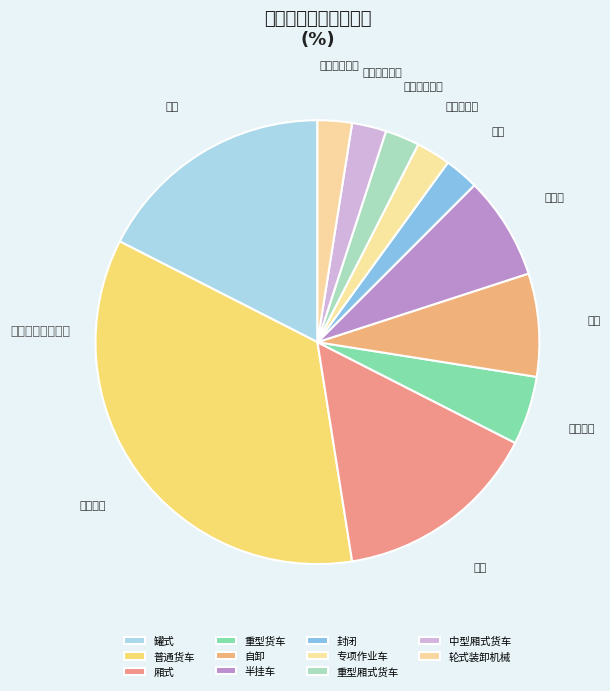

Does 专项作业车 represent more than half of the total?

No